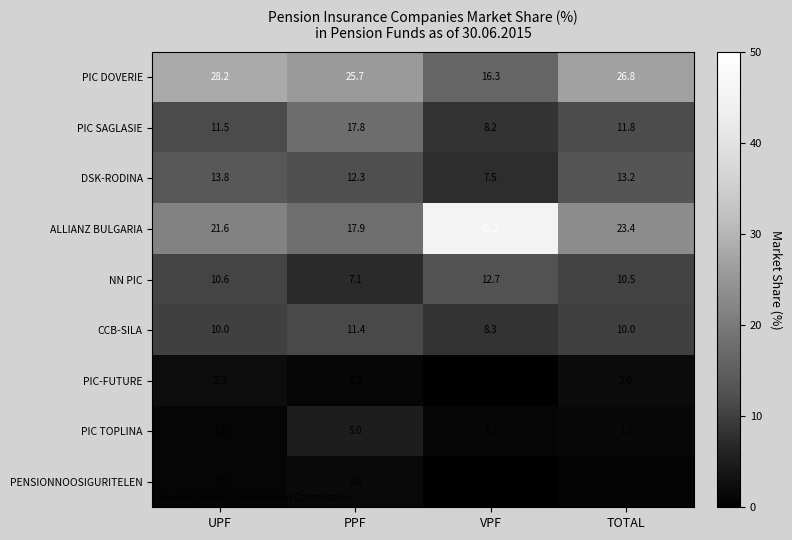

Where does the ALLIANZ BULGARIA series first go above 23?

VPF